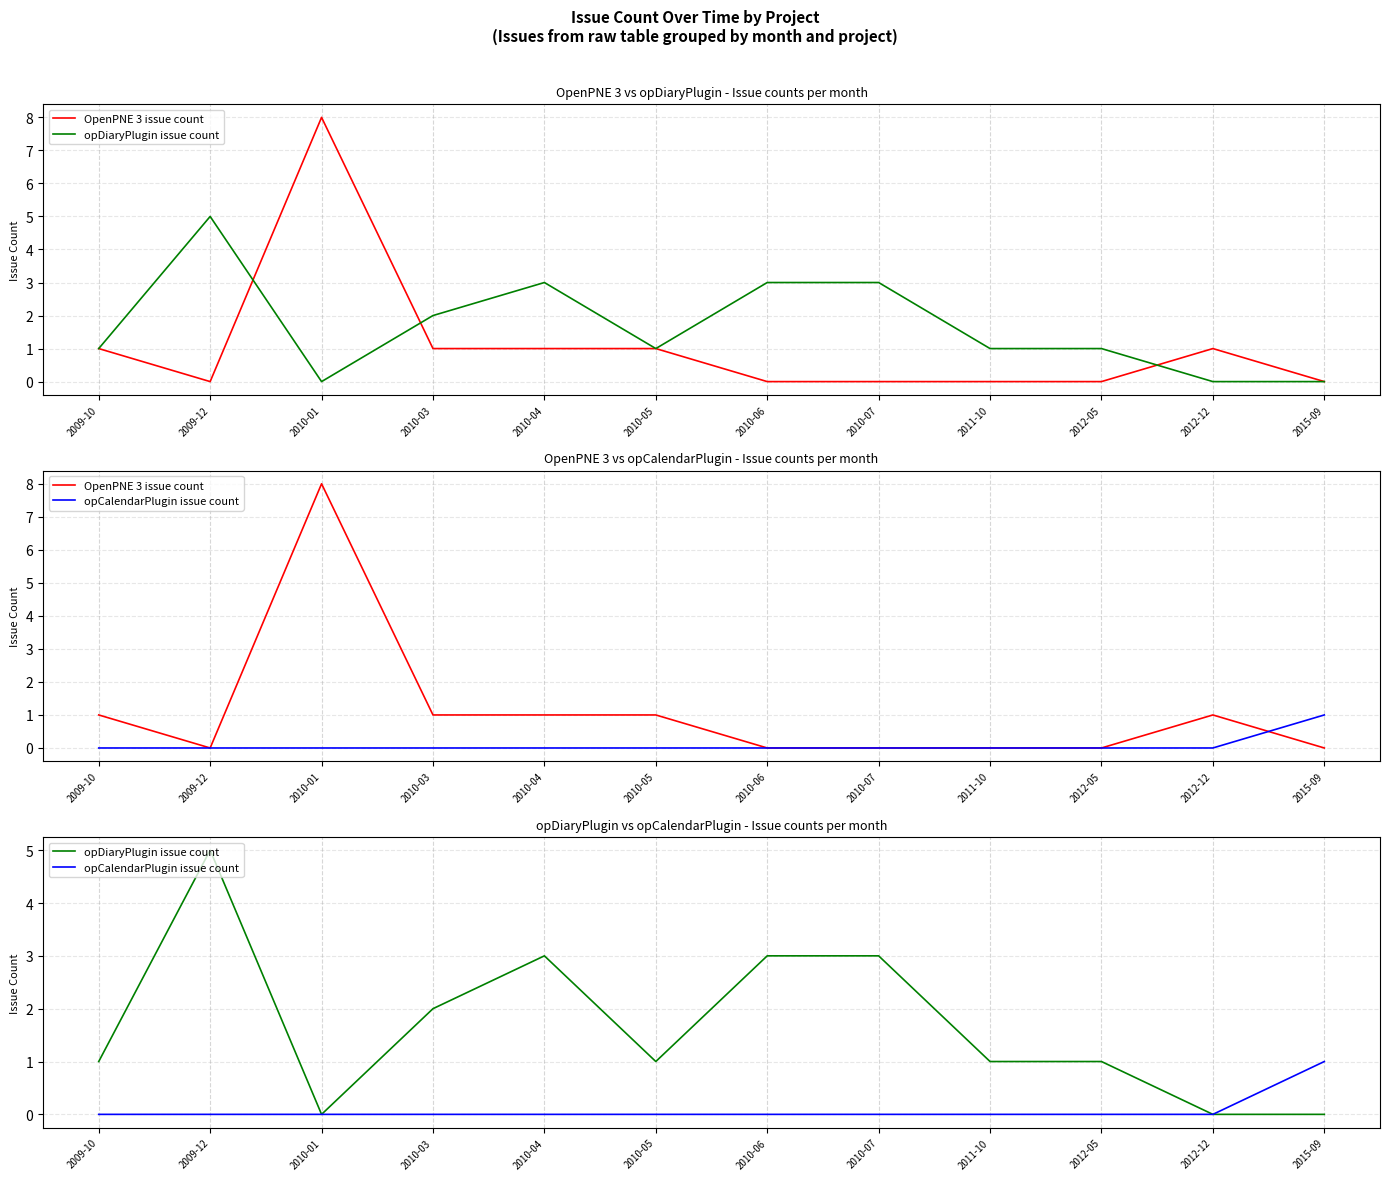

What is the label of the 2nd point from the left?

2009-12